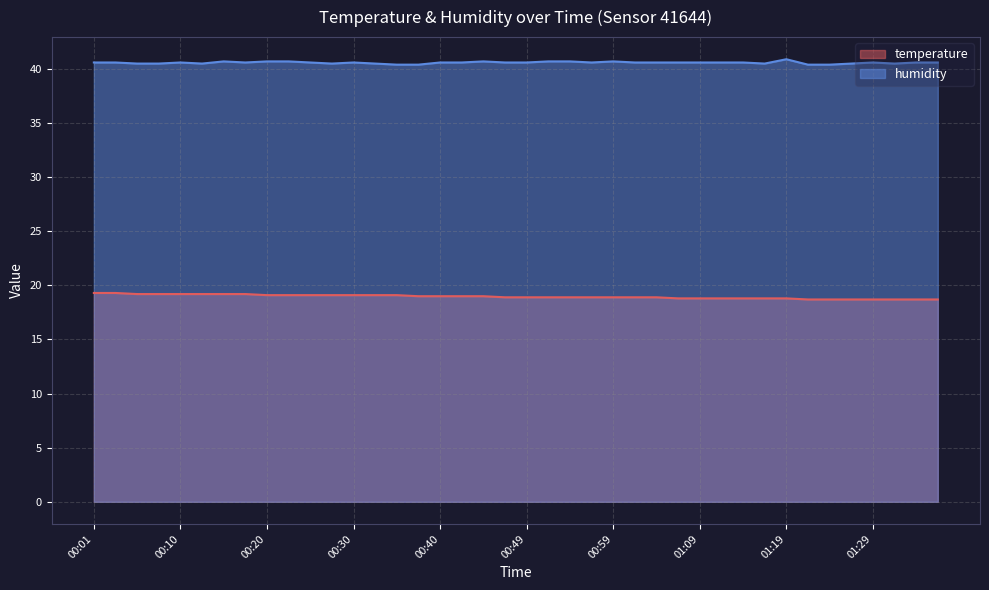

What is the difference between the humidity values at 00:27 and 00:20?

0.2